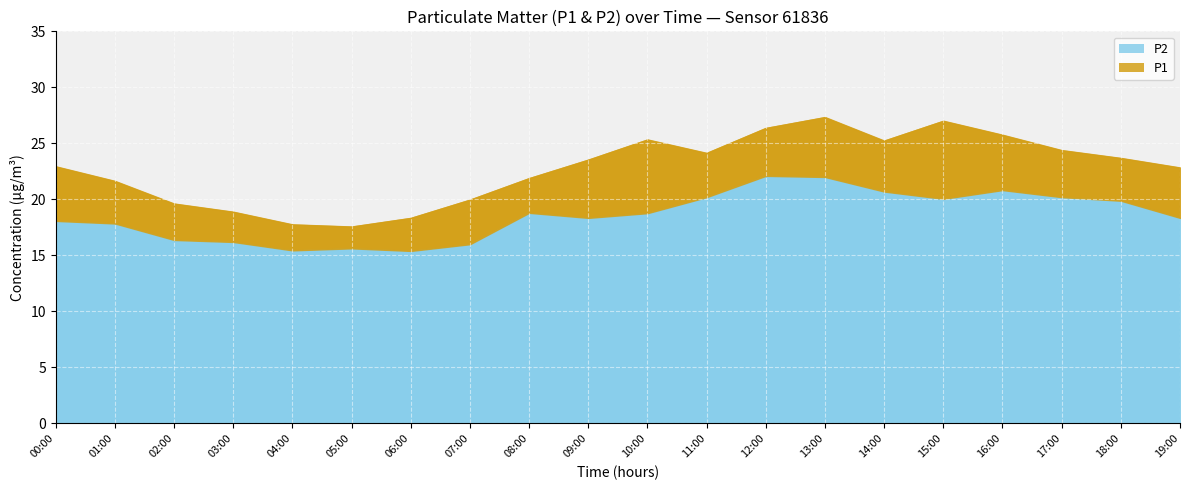

The value of P2 at 14:00 is 32.9. True or false?

False